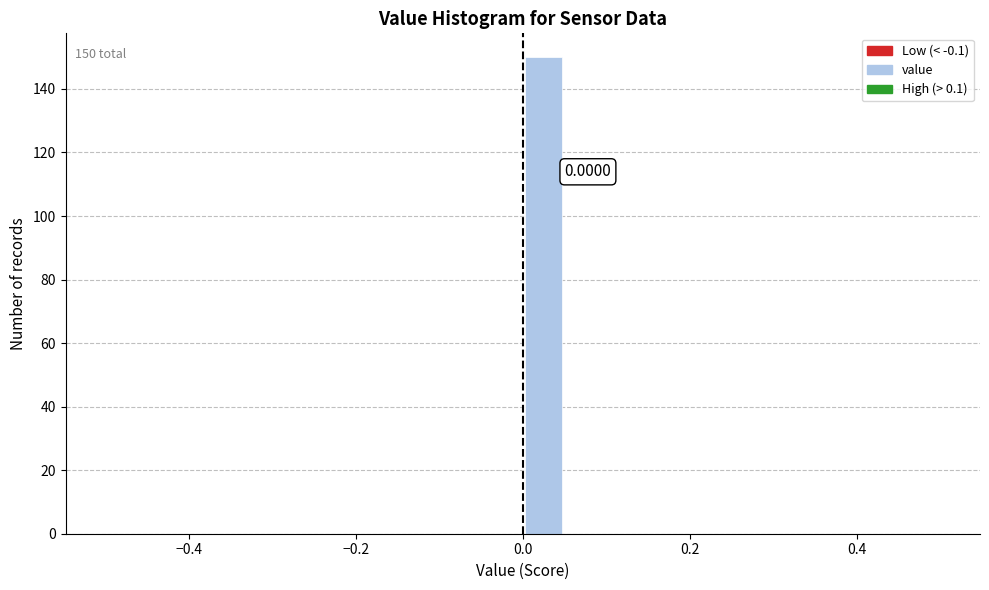

Around what value on the x-axis is the tallest bar? Give the approximate position of its centre, as read against the axis.

0.02